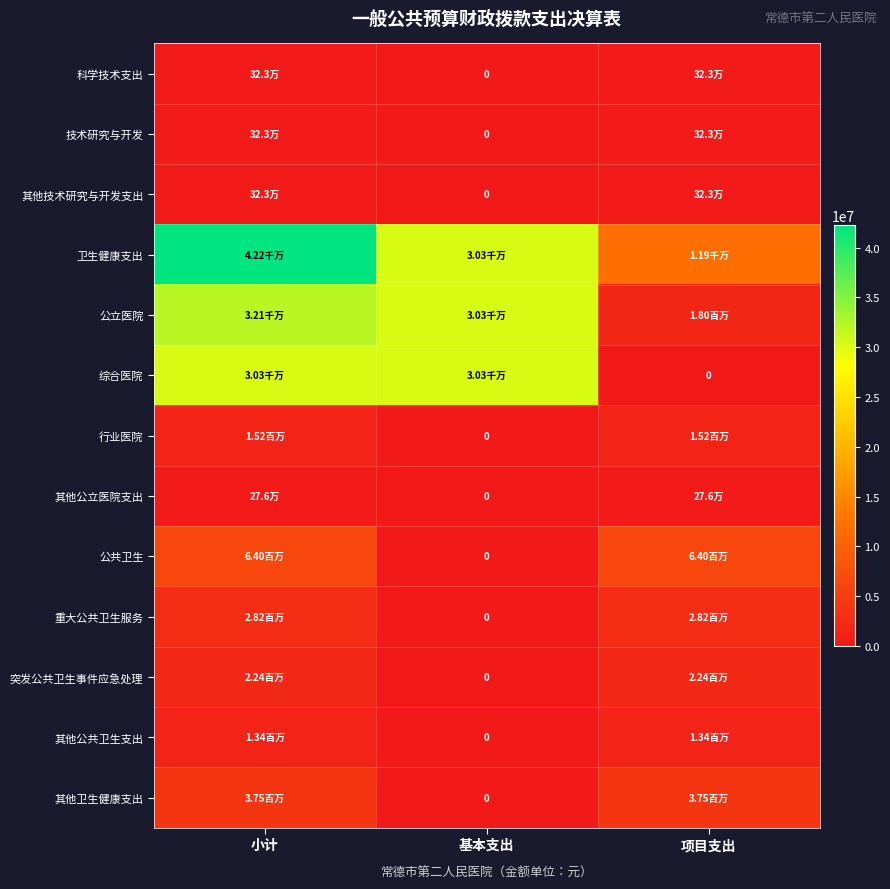

Which series has the largest total across all categories?

卫生健康支出